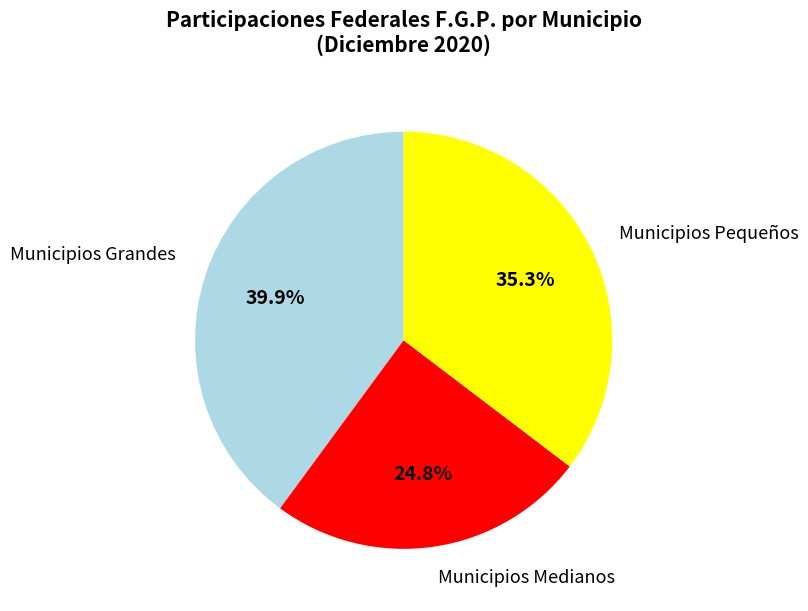

Rank the categories by value from lowest to highest.

Municipios Medianos, Municipios Pequeños, Municipios Grandes